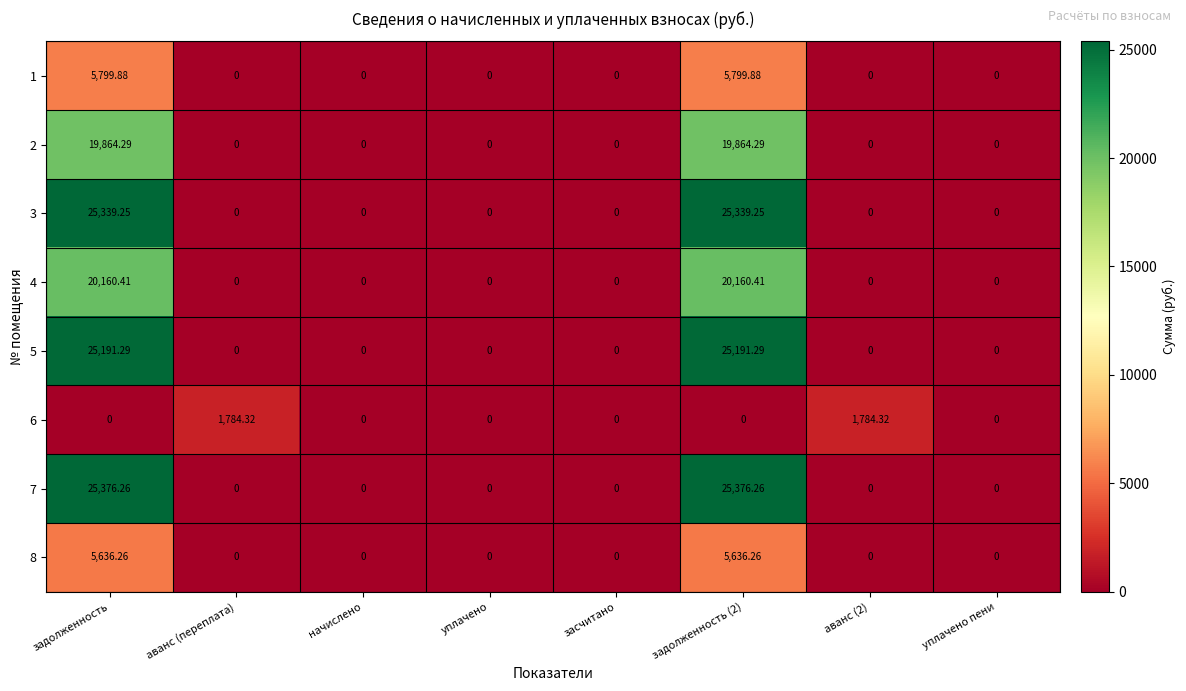

Is the value of 7 at задолженность greater than the value of 8 at уплачено?

Yes